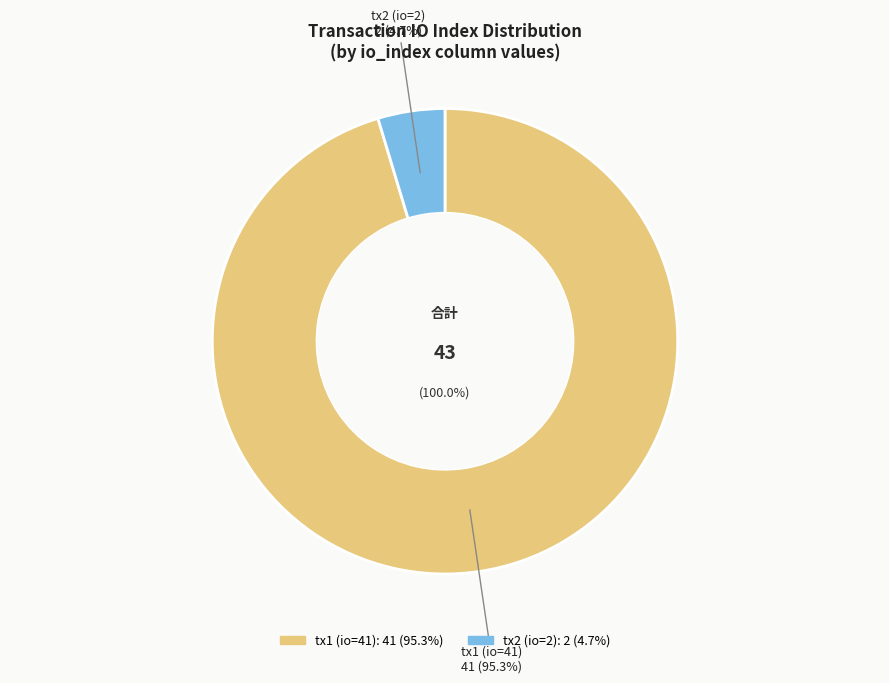

To the nearest percent, what is the difference between the largest and smallest slice percentages?

91%